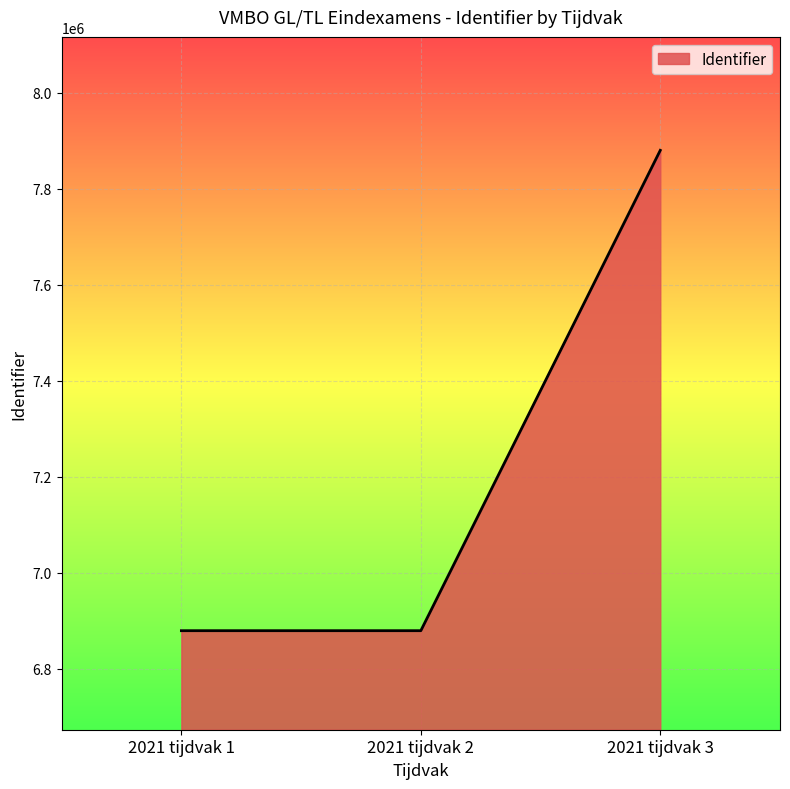

How many distinct data groups are displayed?

1